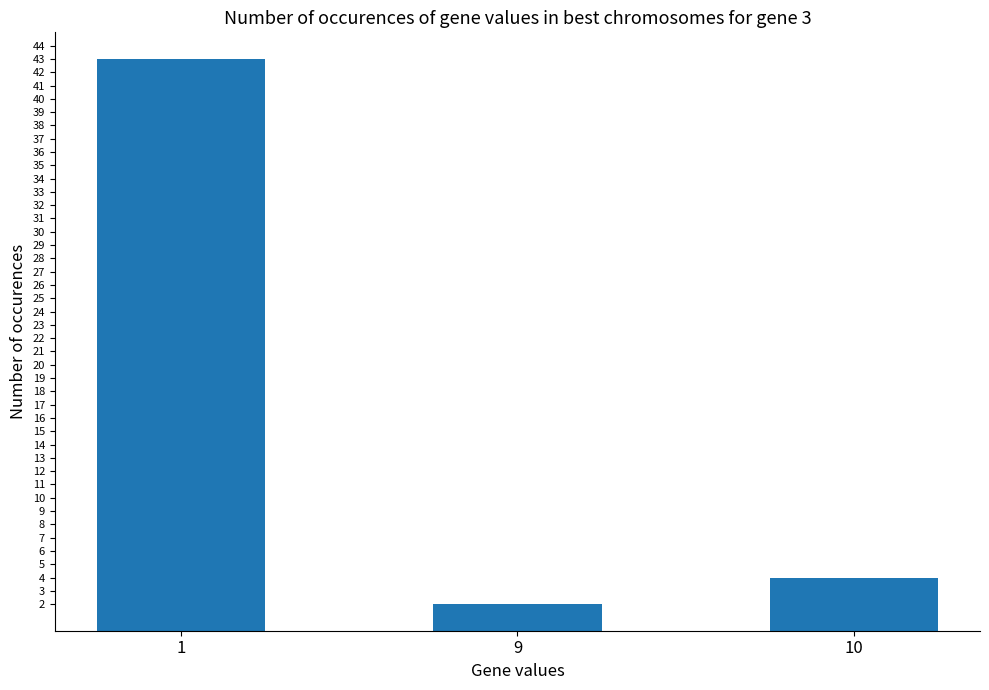

Read the value at 1, to the nearest 5.

45